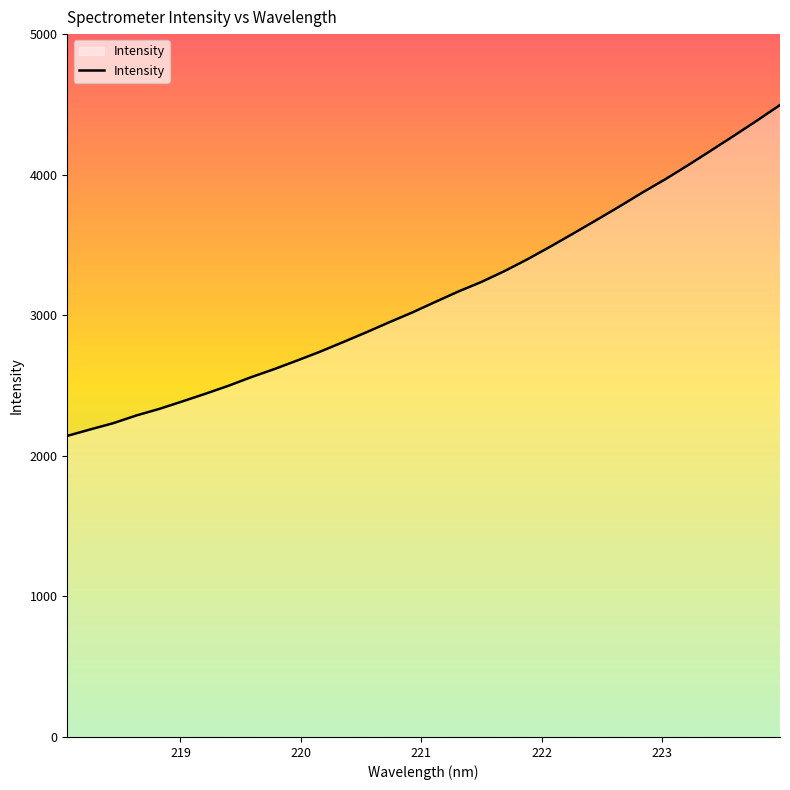

What is the difference between the maximum and minimum values?

2353.5